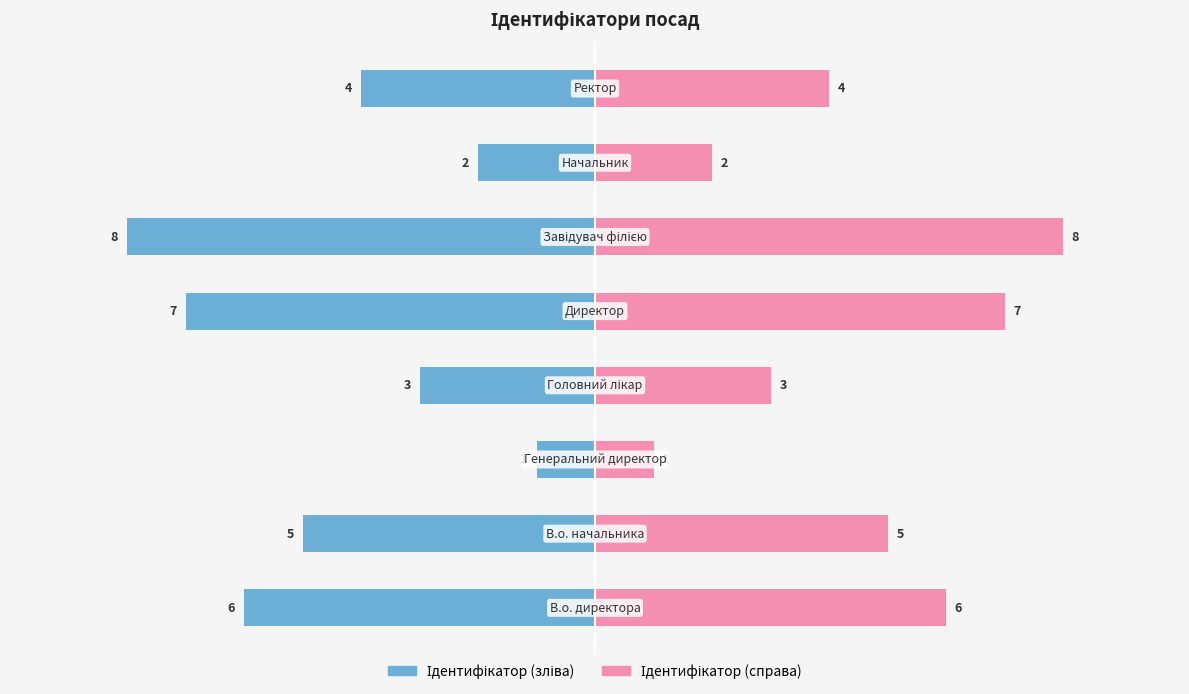

What is the highest value of the Ідентифікатор (справа) series?

8